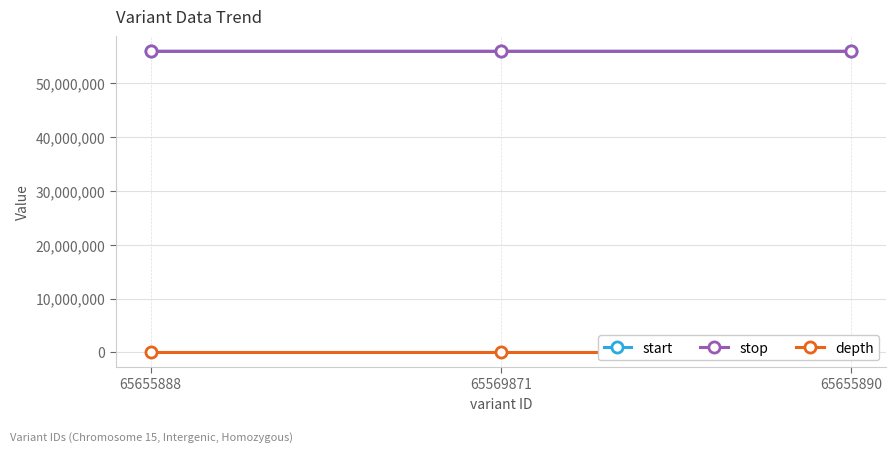

What position from the left is 65655890?

3